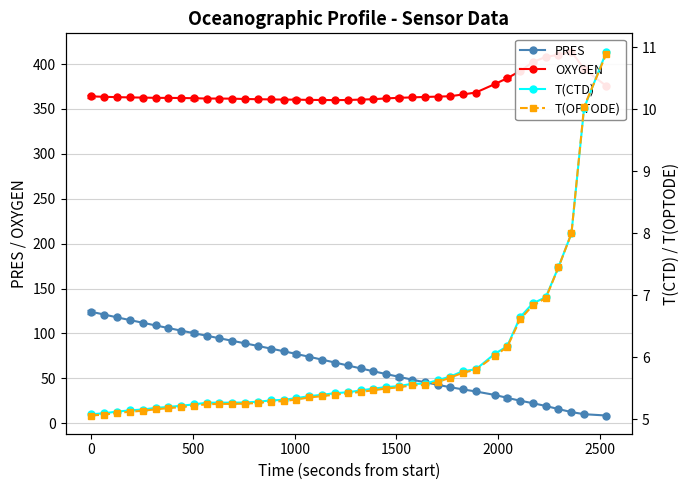

What is the difference between the second highest and second lowest values in the OXYGEN series?

50.3